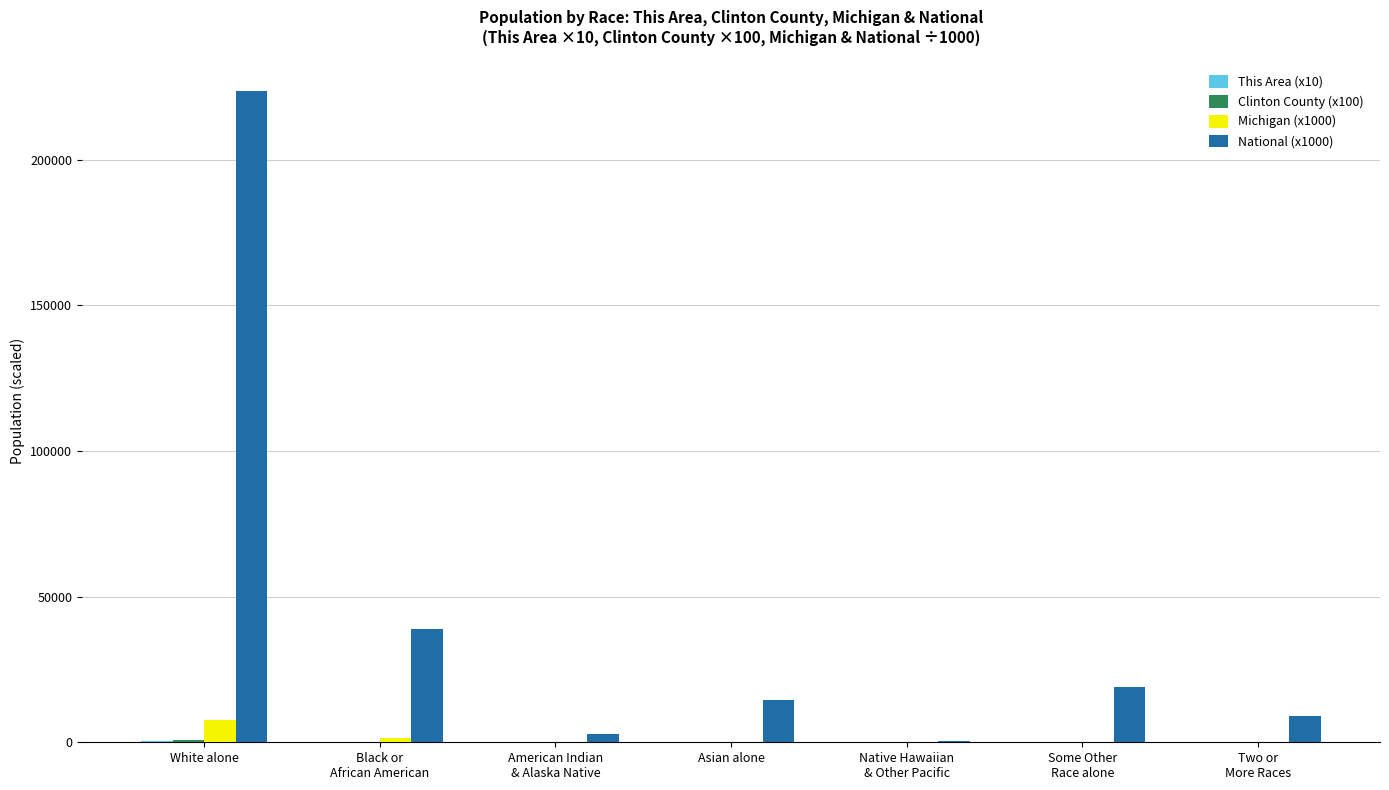

At which category does the chart reach its peak across all series?

White alone